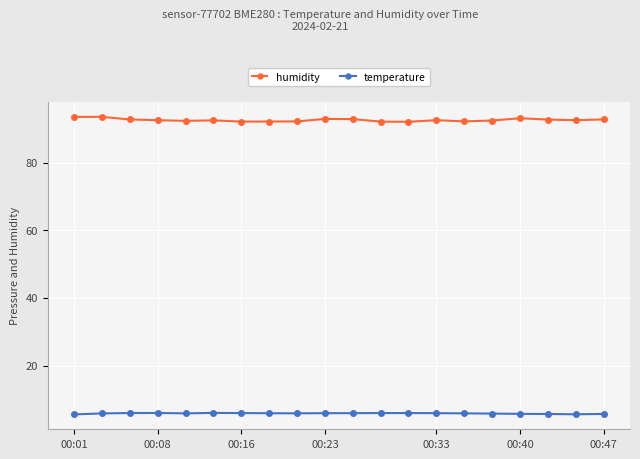

Which series has the largest range (max minus min)?

humidity